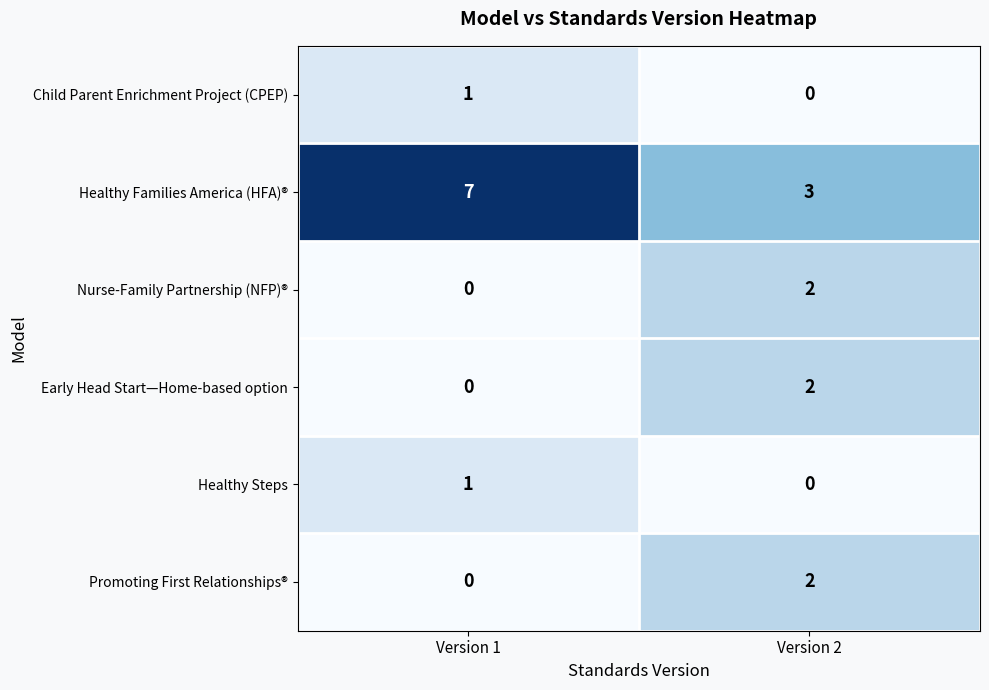

What is the greatest value displayed?

7